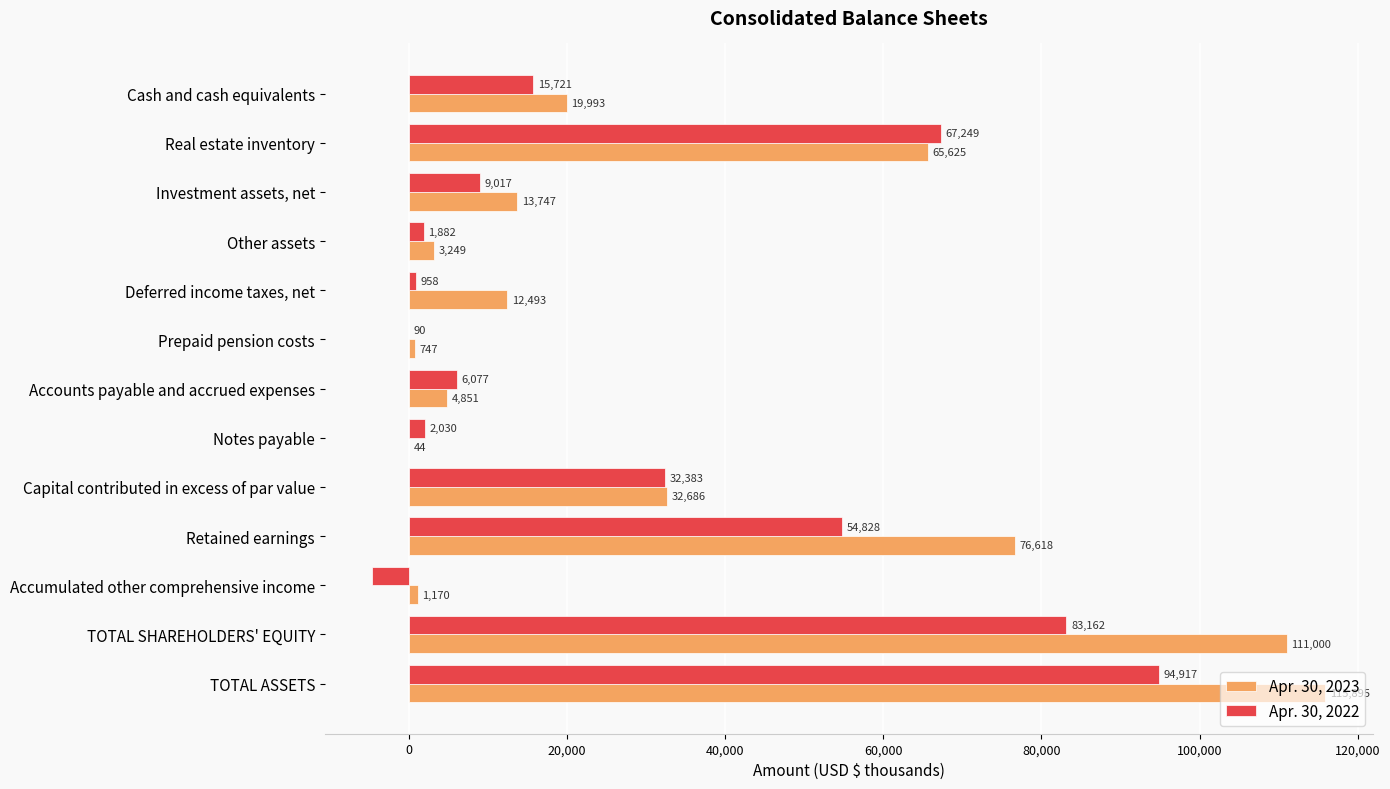

Between Cash and cash equivalents and Investment assets, net, which series saw the biggest shift?

Apr. 30, 2022